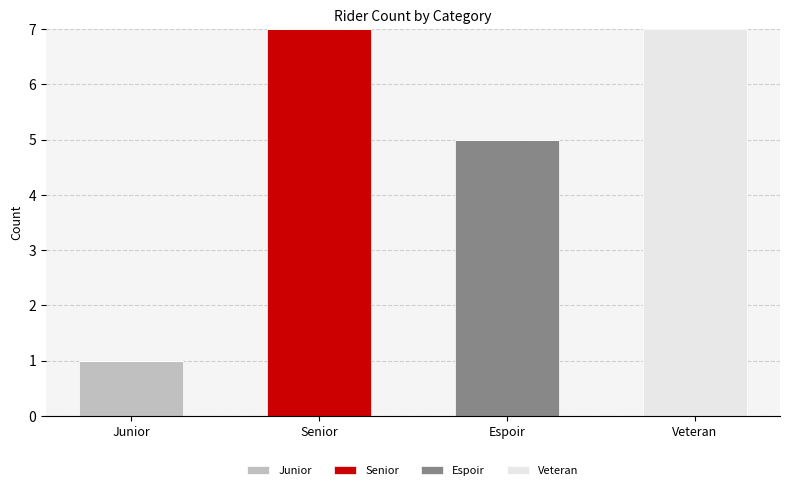

What are all the series names shown in the legend?

Junior, Senior, Espoir, Veteran